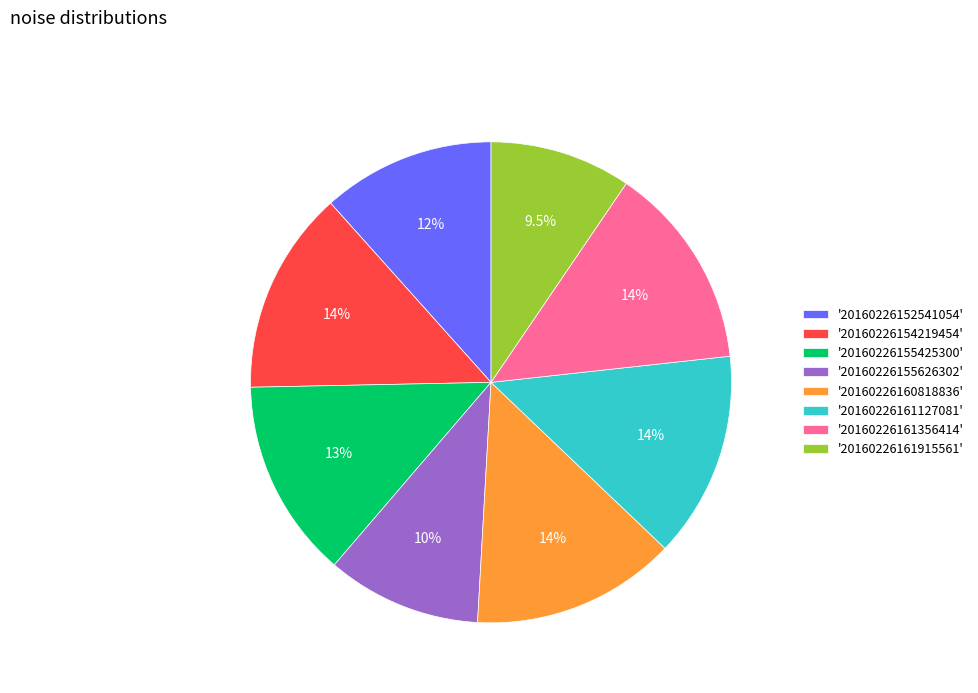

How many segments does this pie chart have?

8